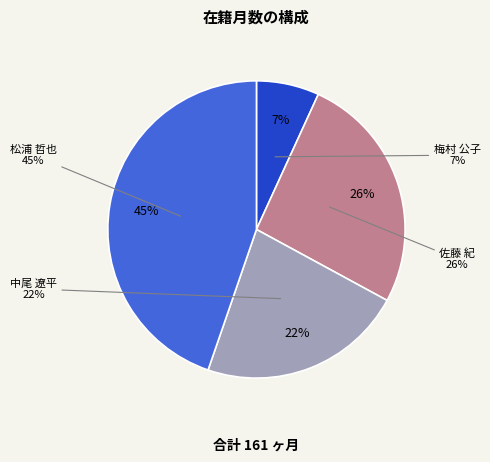

Is the sum of 松浦 哲也
(教授) and 梅村 公子
(特任助教) greater than half?

Yes